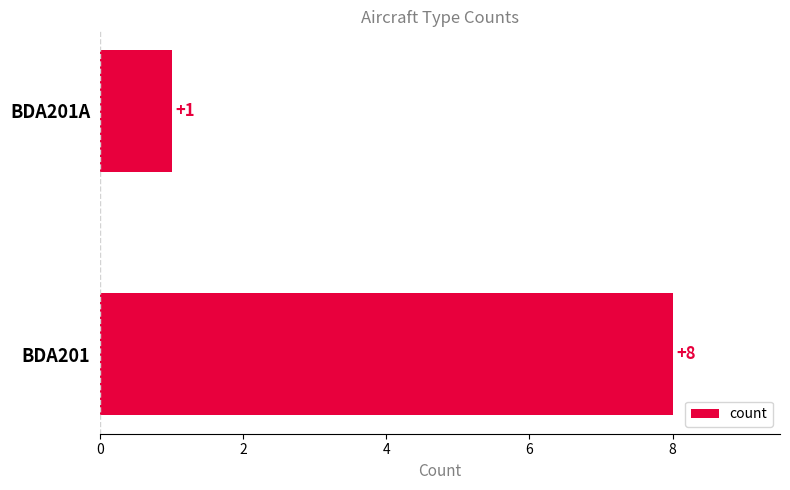

What is the difference between the maximum and minimum values?

7